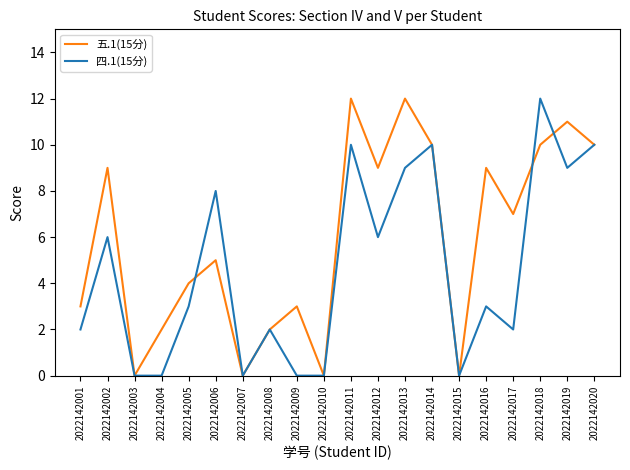

List the series in order of their overall mean, lowest first.

四.1(15分), 五.1(15分)